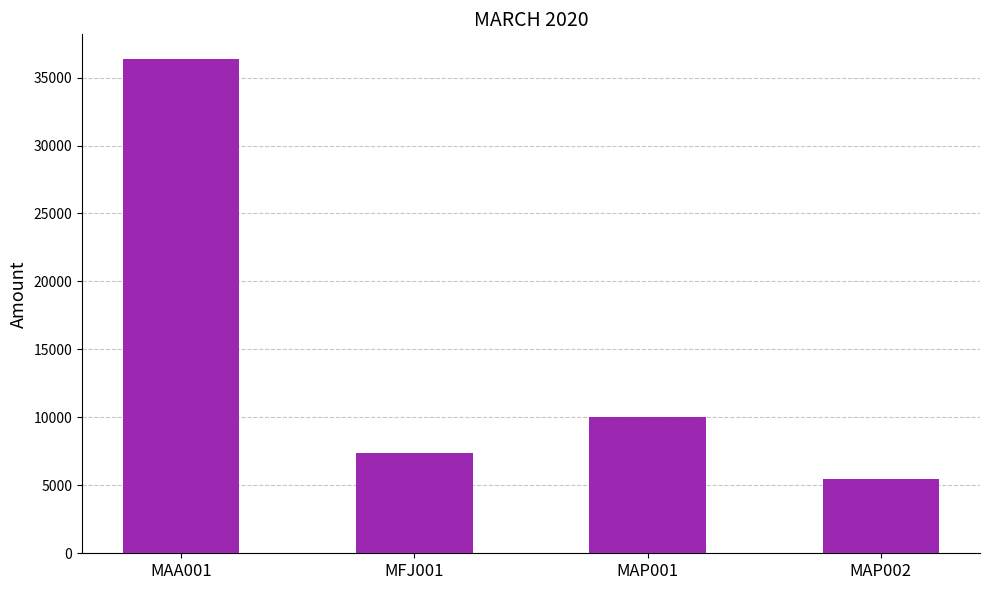

What is the change in value from MAA001 to MAP001?

-26339.6